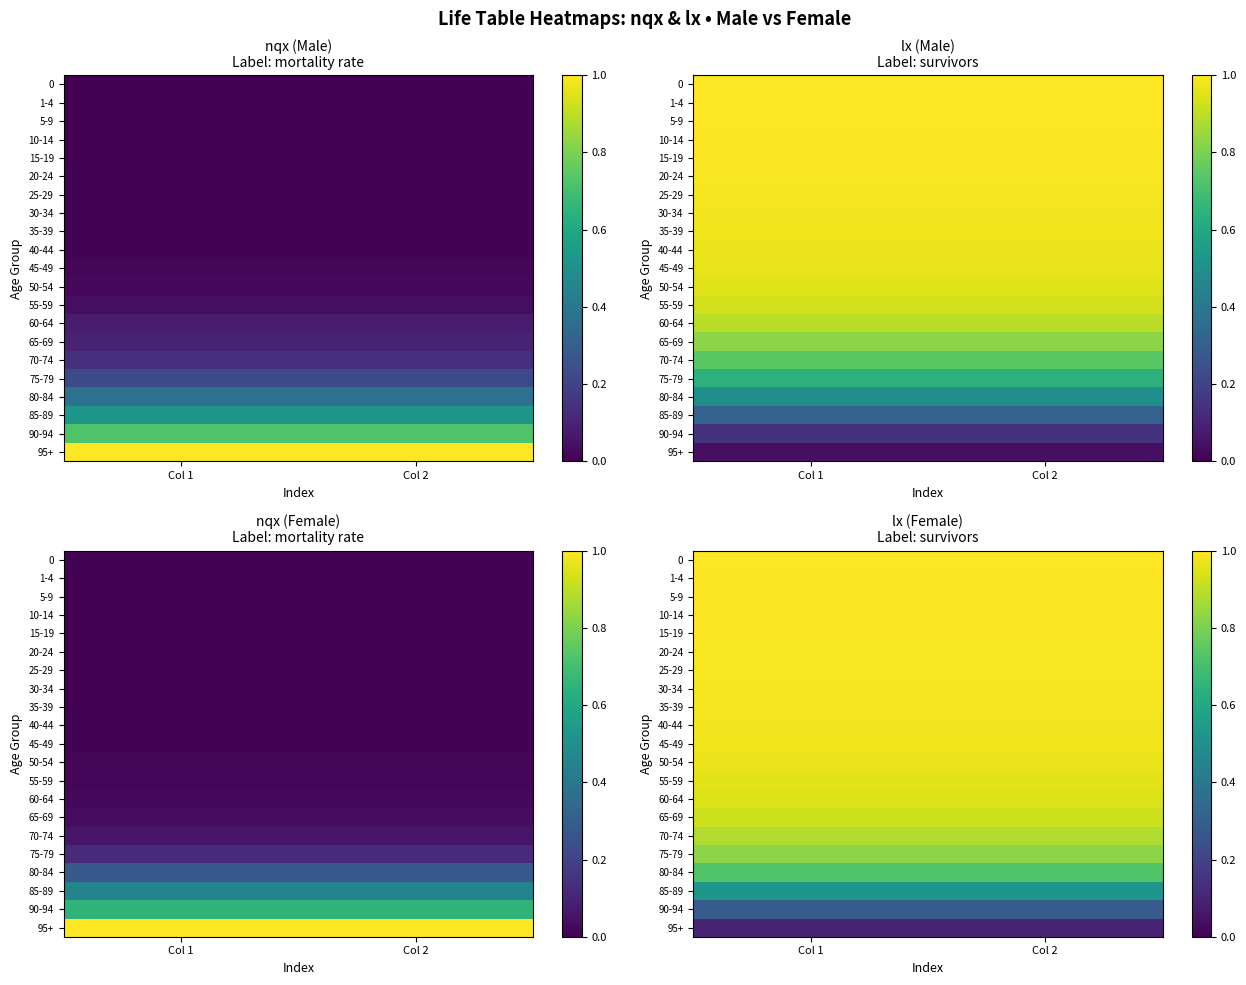

What is the total value across all series at Col 2?

18.0